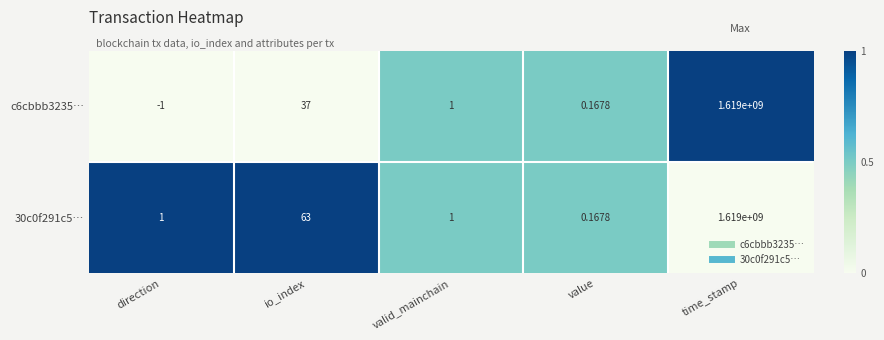

Which category has the lowest value in the 30c0f291c5… series?

value